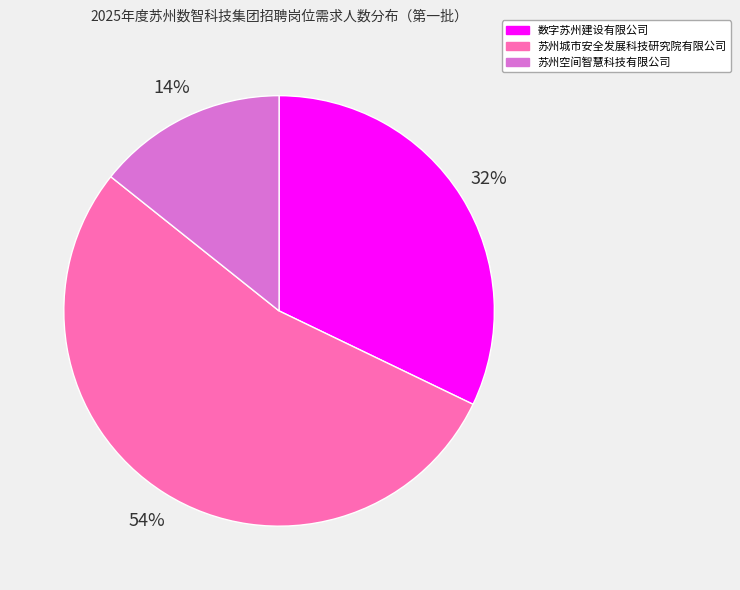

Is the sum of 苏州空间智慧科技有限公司 and 苏州城市安全发展科技研究院有限公司 greater than half?

Yes